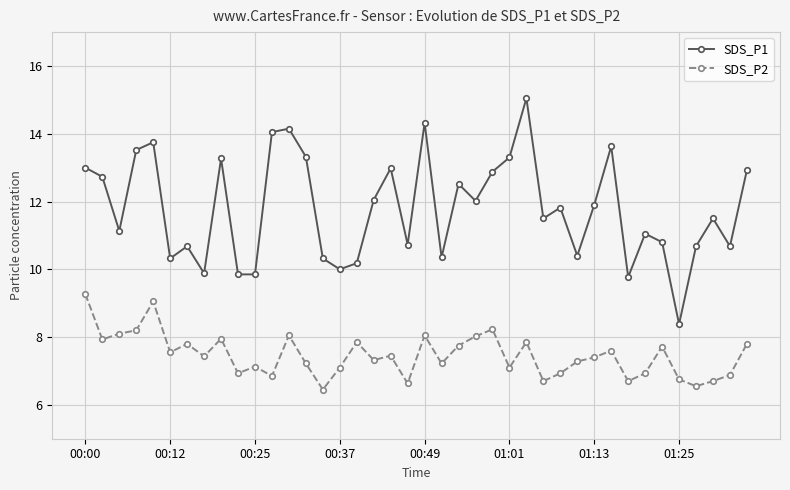

True or false: SDS_P2 has more than 0 points higher than both neighbors.

True